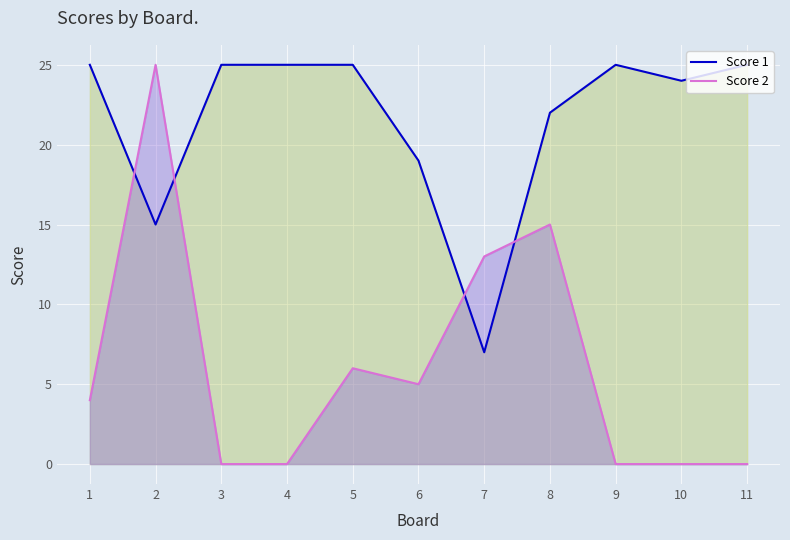

At which label is Score 1 closest to 16?

2